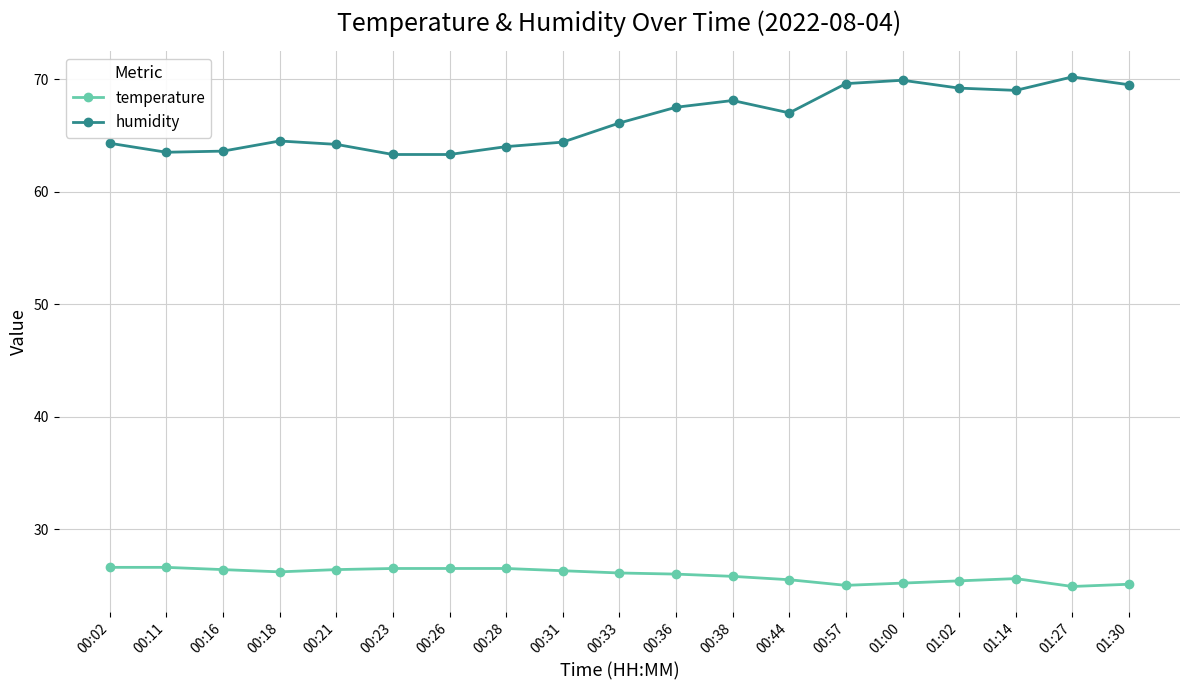

True or false: humidity and temperature cross at least once.

False